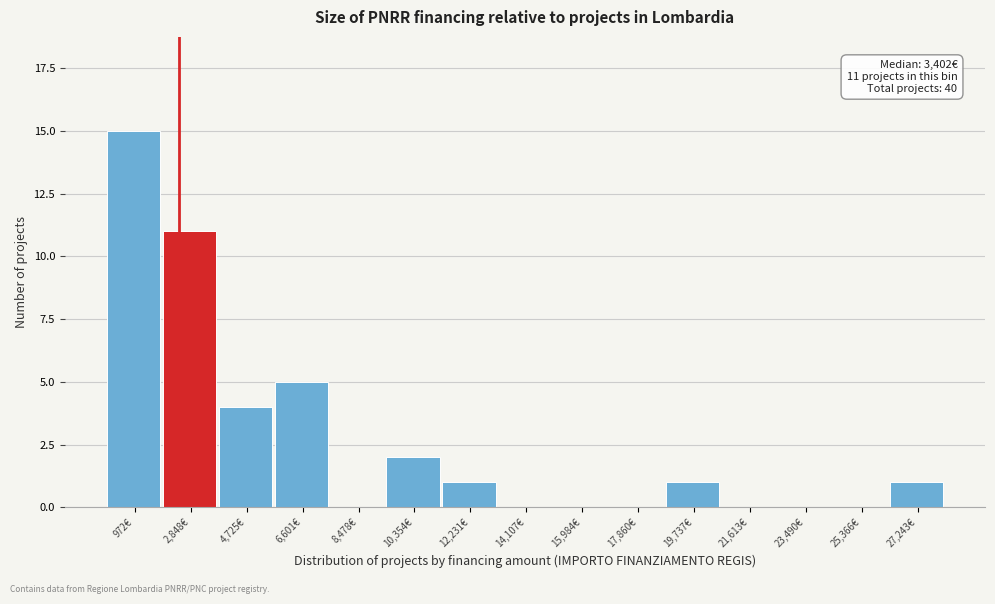

Reading right to left, what are all the values shown in this chart?

27,243€=1	25,366€=0	23,490€=0	21,613€=0	19,737€=1	17,860€=0	15,984€=0	14,107€=0	12,231€=1	10,354€=2	8,478€=0	6,601€=5	4,725€=4	2,848€=11	972€=15